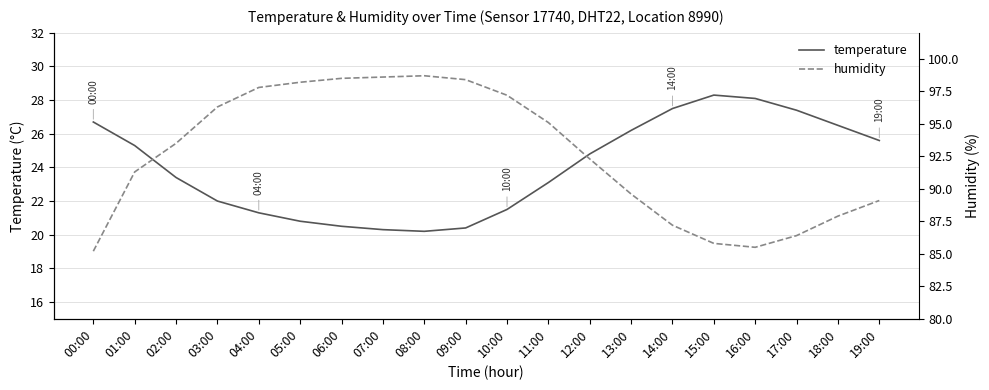

Count the number of categories in the chart.

20